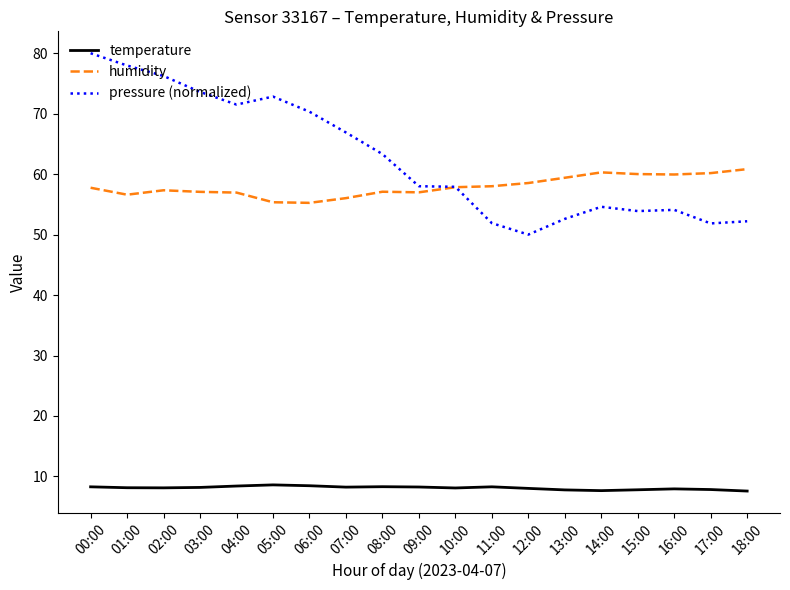

What is the greatest value displayed?

80.0